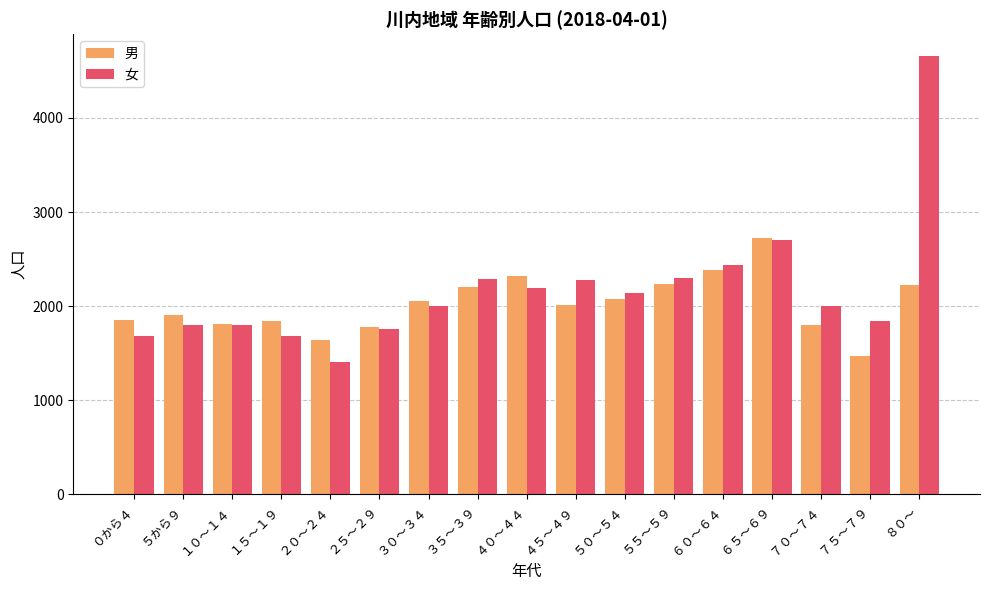

What is the value of the 男 bar at the 7th from the left?

2051